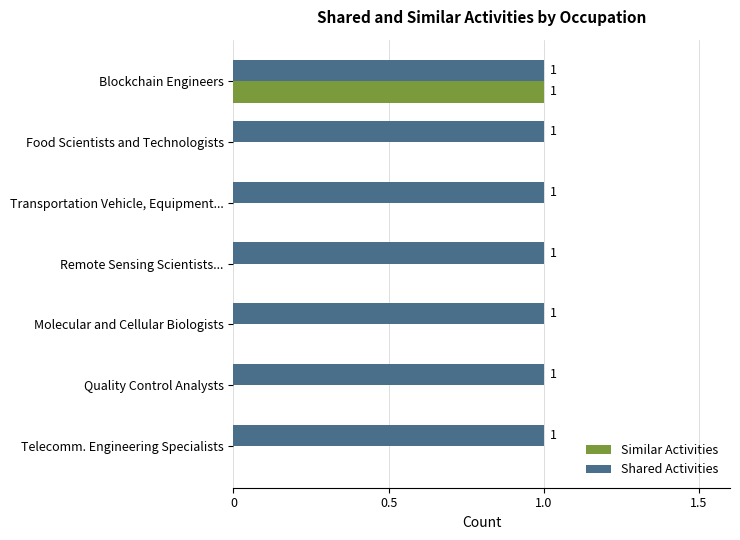

How many Similar Activities values are between 0 and 1?

7